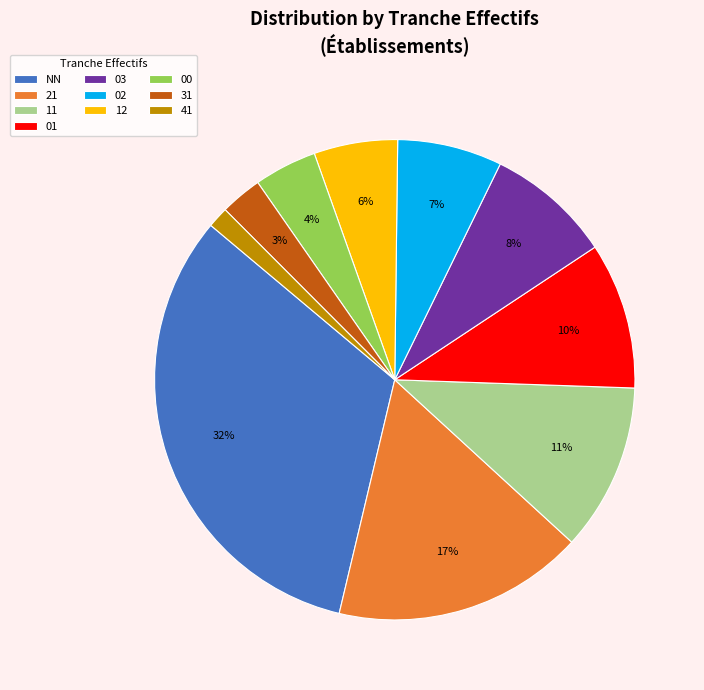

Is the sum of 00 and 02 greater than half?

No